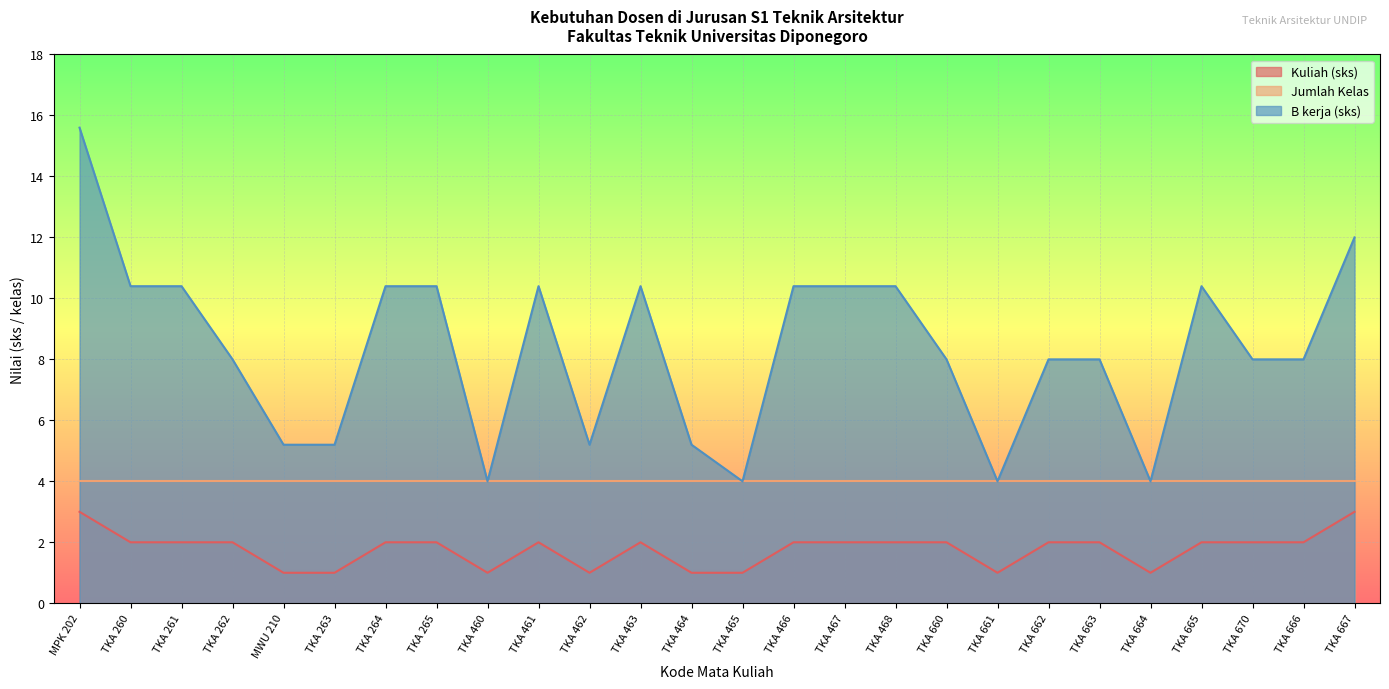

Rank the series by their maximum value, from lowest to highest.

Kuliah (sks), Jumlah Kelas, B kerja (sks)